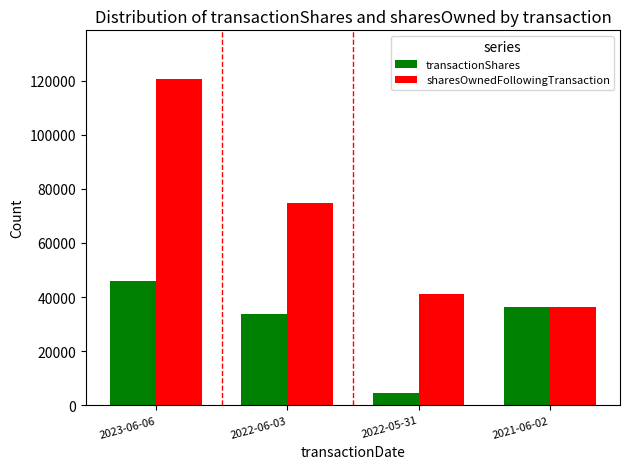

What is the difference between the second highest and minimum values in the transactionShares series?

31767